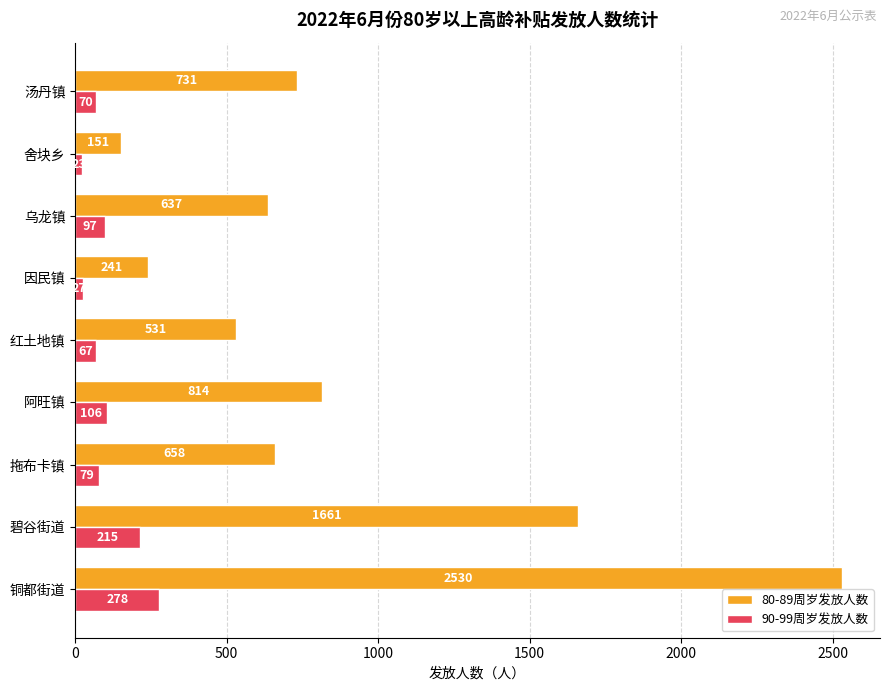

What is the approximate value of 80-89周岁发放人数 at 阿旺镇?

814